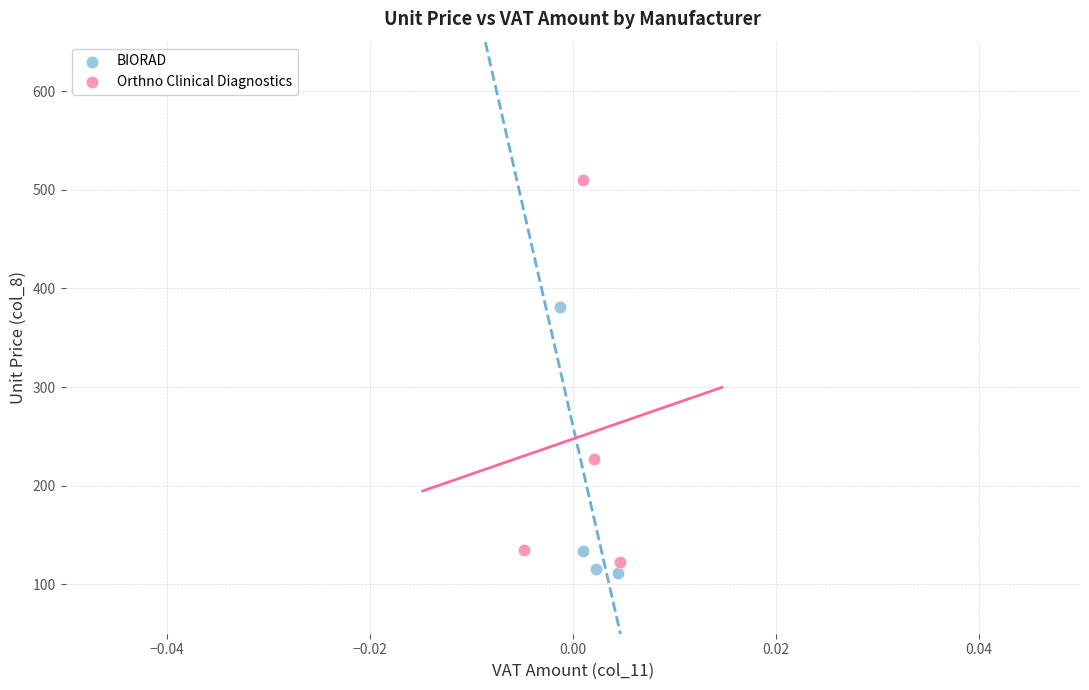

Which series contains the highest Y value?

Orthno Clinical Diagnostics